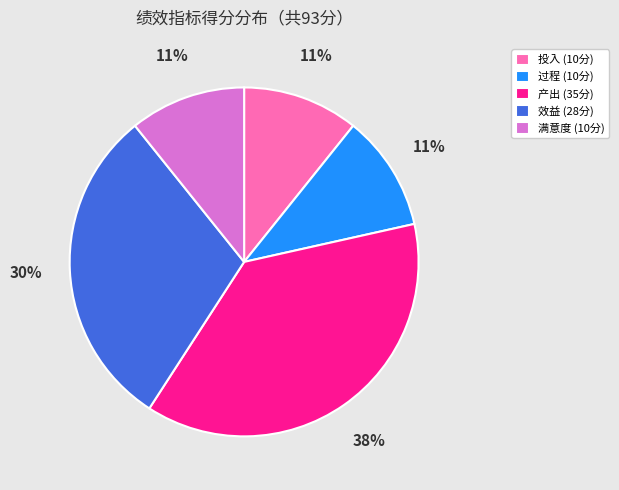

Combined, do 满意度 (10分) and 效益 (28分) account for over 50%?

No